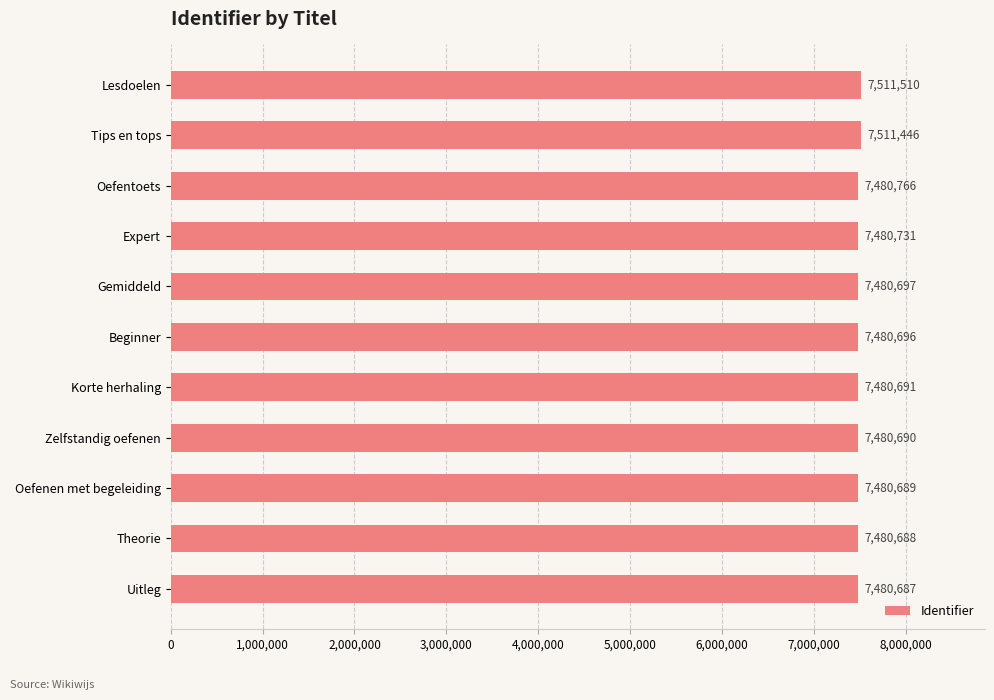

What is the label of the 7th bar from the top?

Korte herhaling